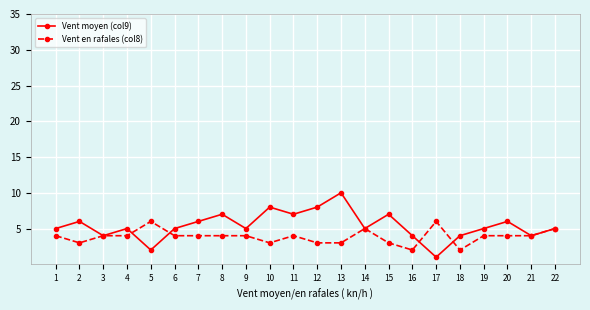

What is the sum of the Vent en rafales (col8) values at 19 and 6?

8